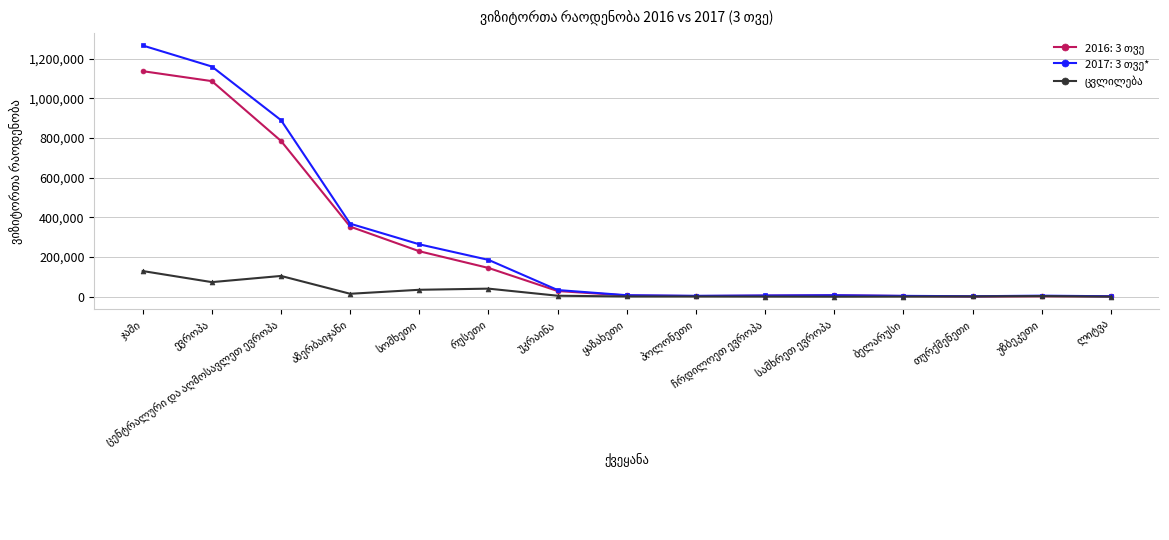

Does the chart have visible grid lines?

Yes